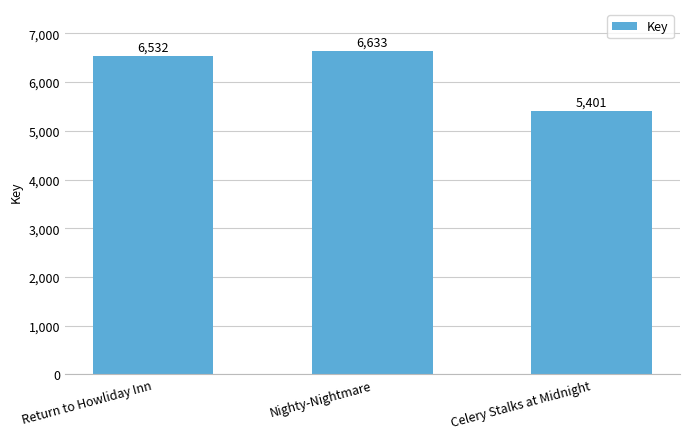

Reading right to left, what are all the values shown in this chart?

Celery Stalks at Midnight=5401	Nighty-Nightmare=6633	Return to Howliday Inn=6532